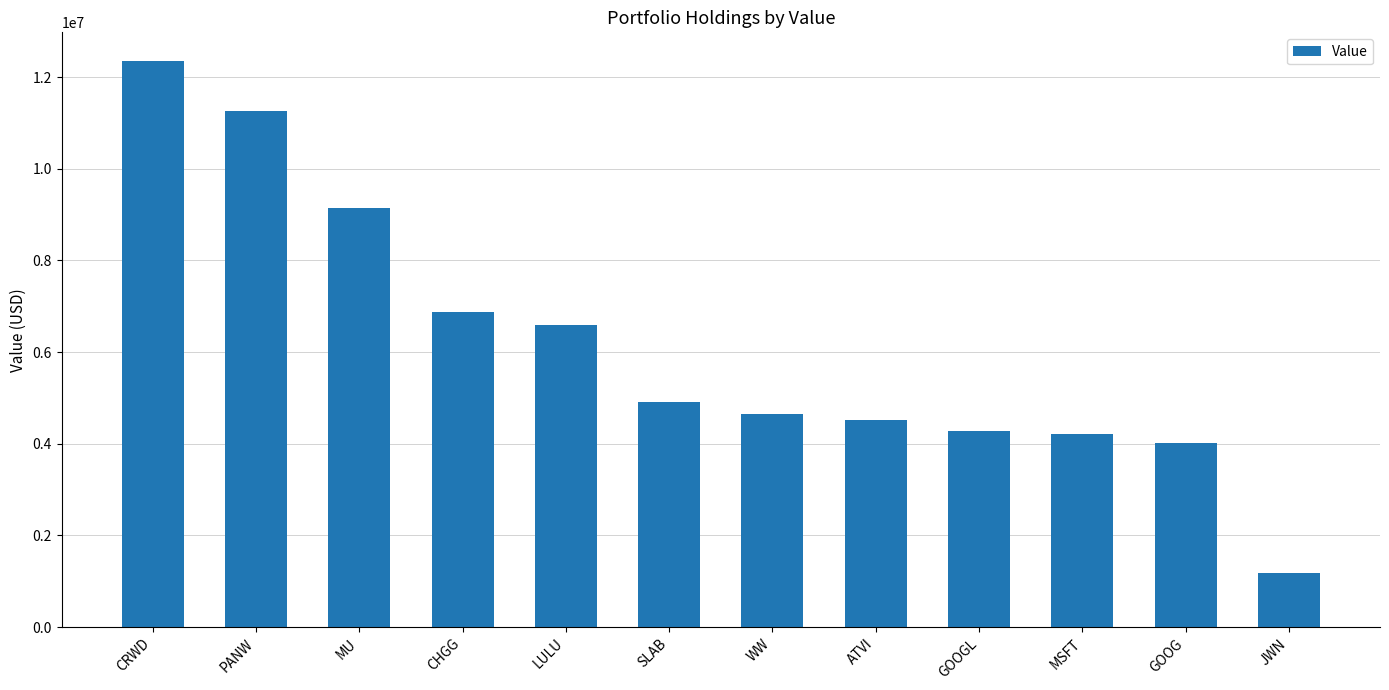

What is the change in value from MSFT to JWN?

-3015000